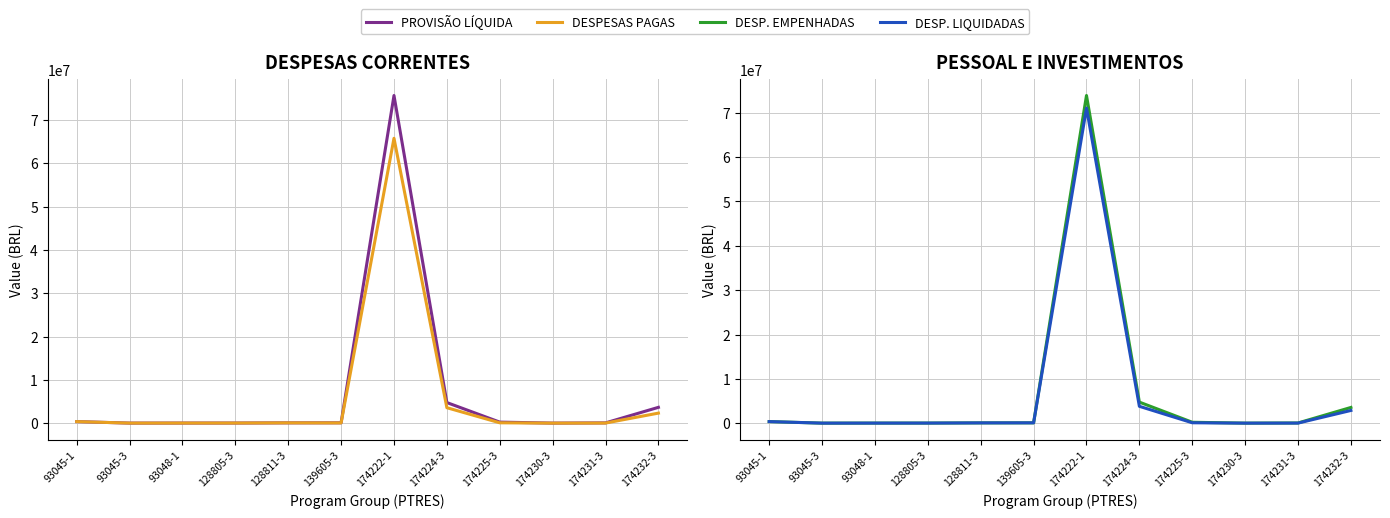

How many lines are shown in the chart?

4